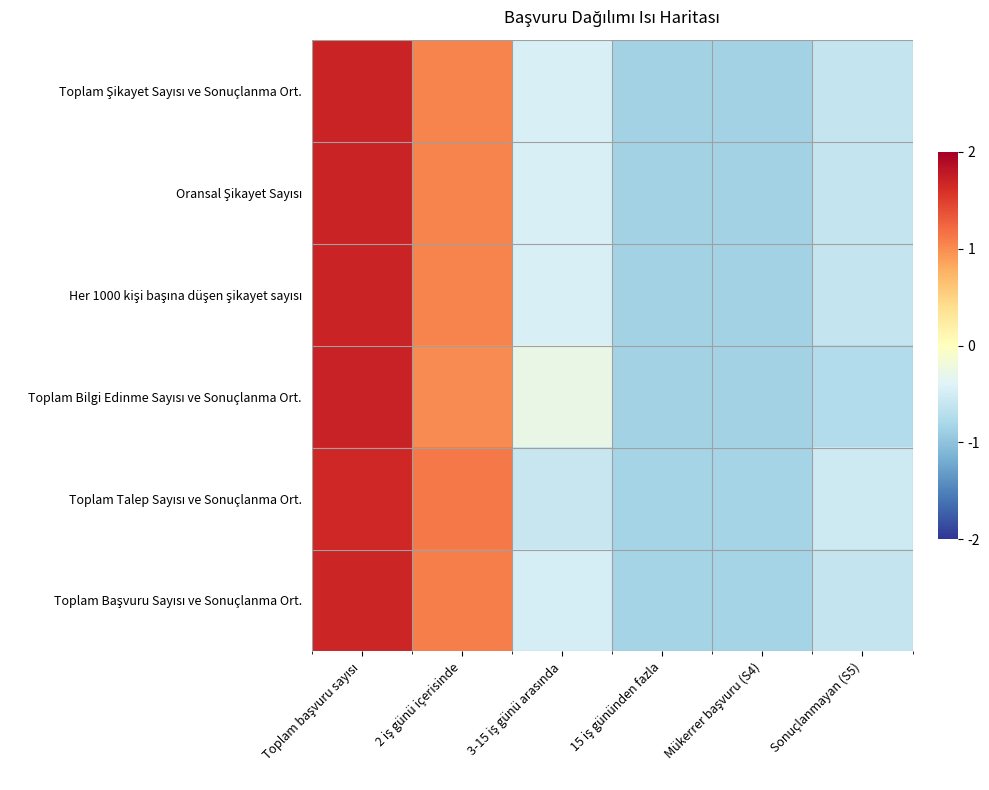

Which category has the highest value across all series?

Toplam başvuru sayısı